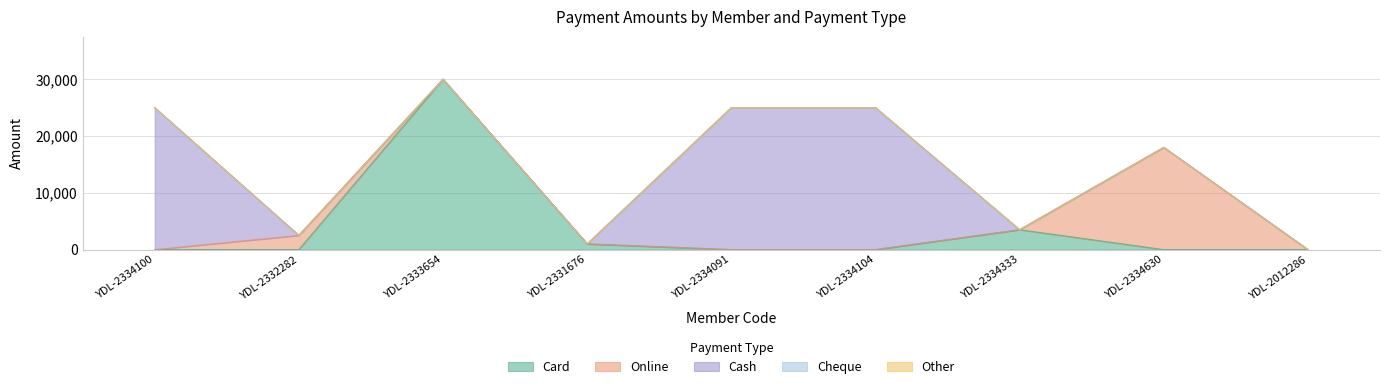

Which series has the widest spread of values?

Card